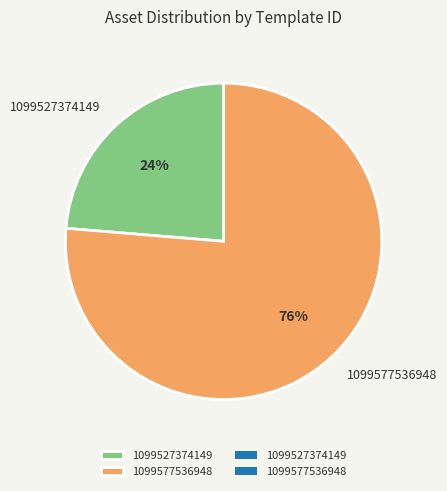

Which has a higher value, 1099577536948 or 1099527374149?

1099577536948